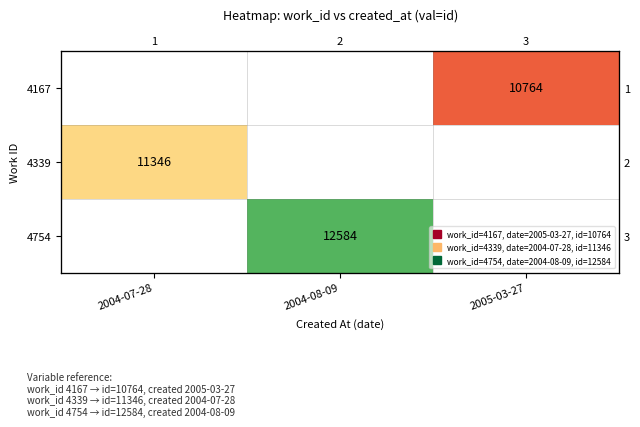

Which label corresponds to the largest value in the chart?

2004-08-09